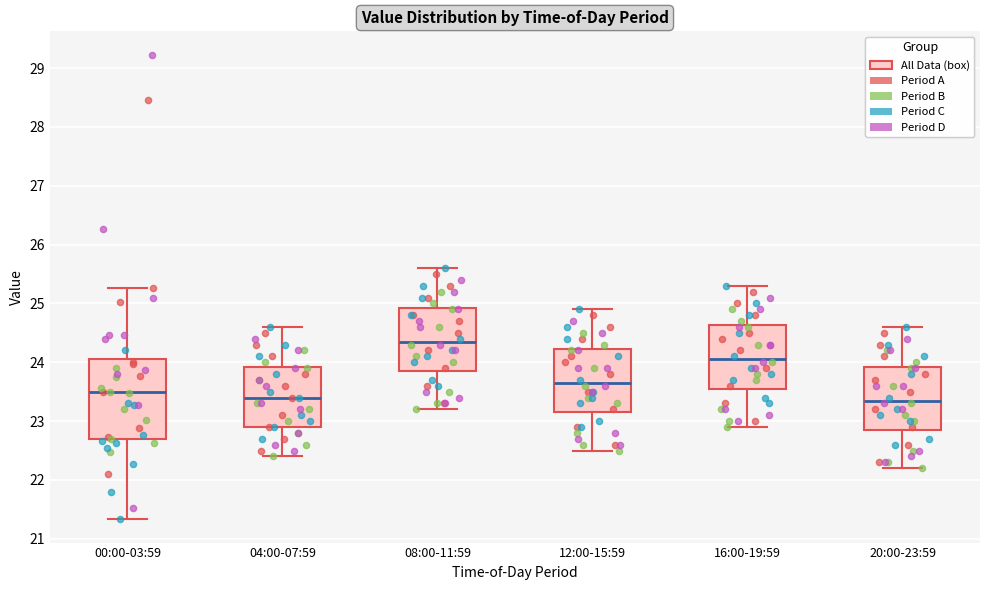

Reading left to right, transcribe this box plot: for each box, give where its median line is, the range the box spans, and where its two whiskers end, as read against the y-axis. The values are not printed on the chart, so give them approximately, as read against the axis.

00:00-03:59: median 23.5, box 22.7 to 24.1, whiskers 21.3 to 25.3
04:00-07:59: median 23.4, box 22.9 to 23.9, whiskers 22.4 to 24.6
08:00-11:59: median 24.4, box 23.9 to 24.9, whiskers 23.2 to 25.6
12:00-15:59: median 23.7, box 23.2 to 24.2, whiskers 22.5 to 24.9
16:00-19:59: median 24.1, box 23.6 to 24.6, whiskers 22.9 to 25.3
20:00-23:59: median 23.4, box 22.9 to 23.9, whiskers 22.2 to 24.6